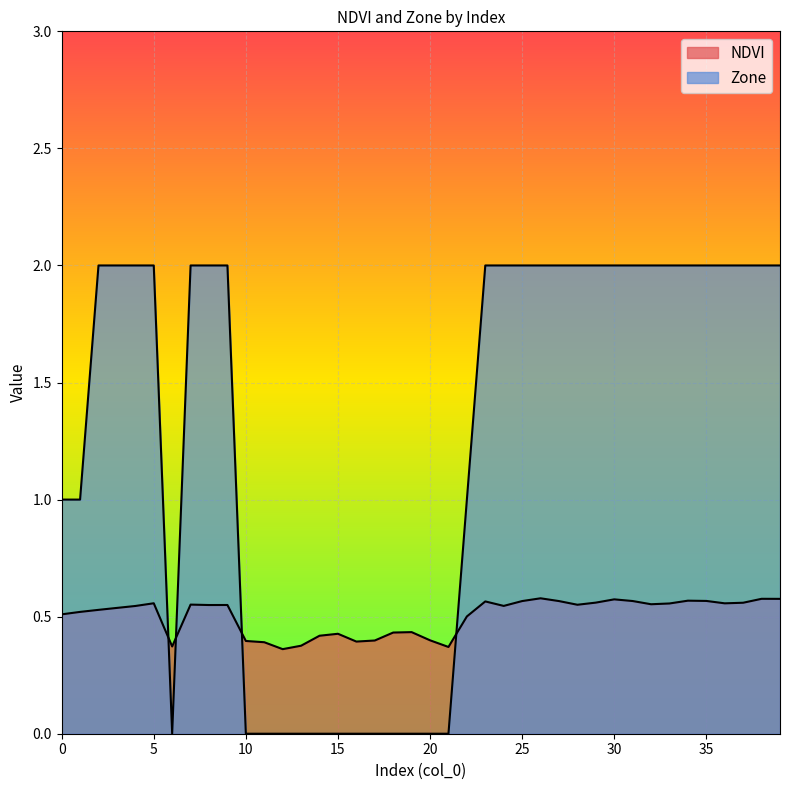

What is the sum of the NDVI values at 34 and 38?

1.1